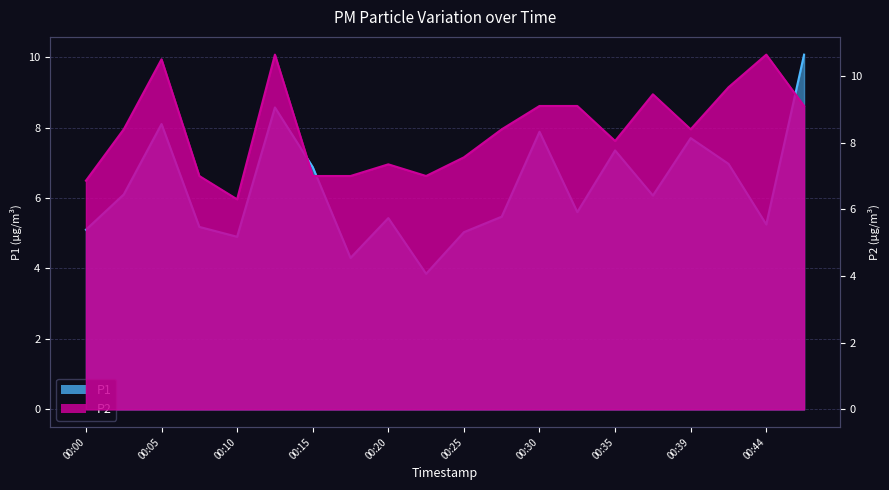

Is the value of P1 at 00:05 greater than the value of P2 at 00:37?

No